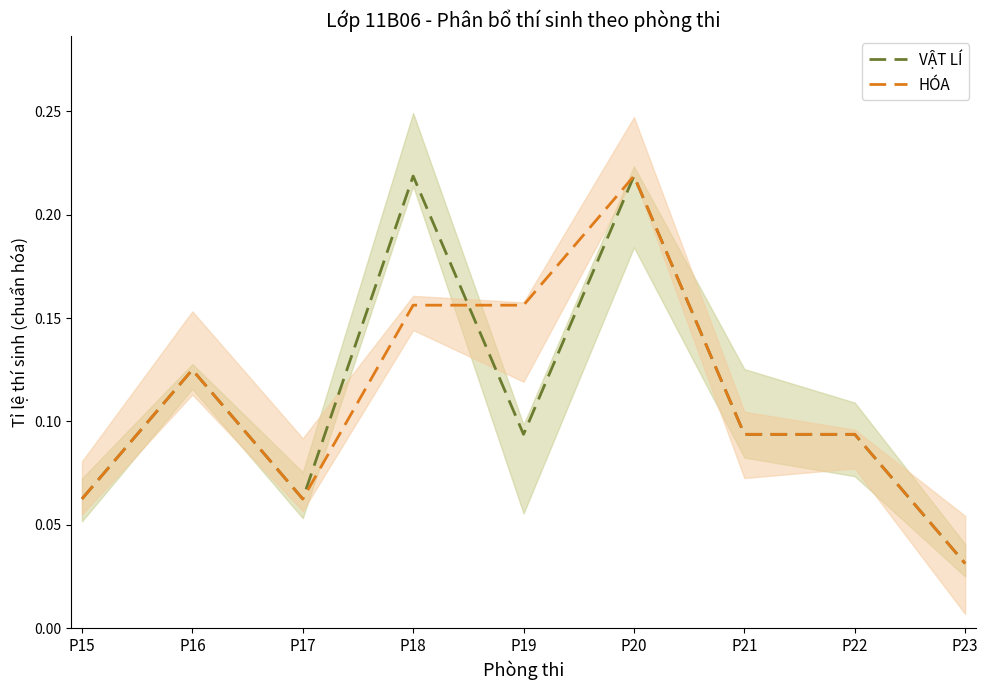

What is the sum of the HÓA values at P22 and P18?

0.2